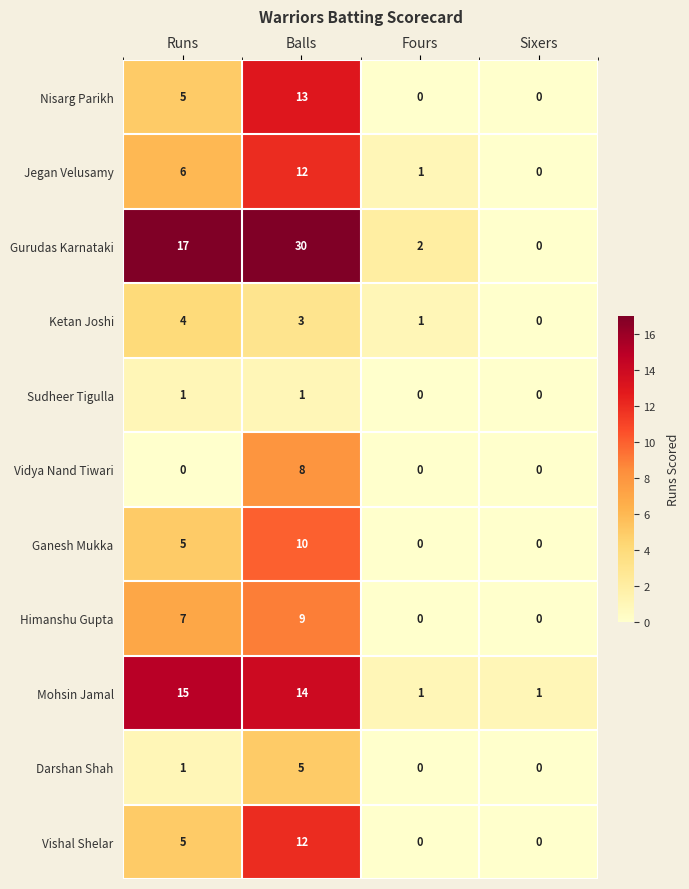

What is the greatest value displayed?

30